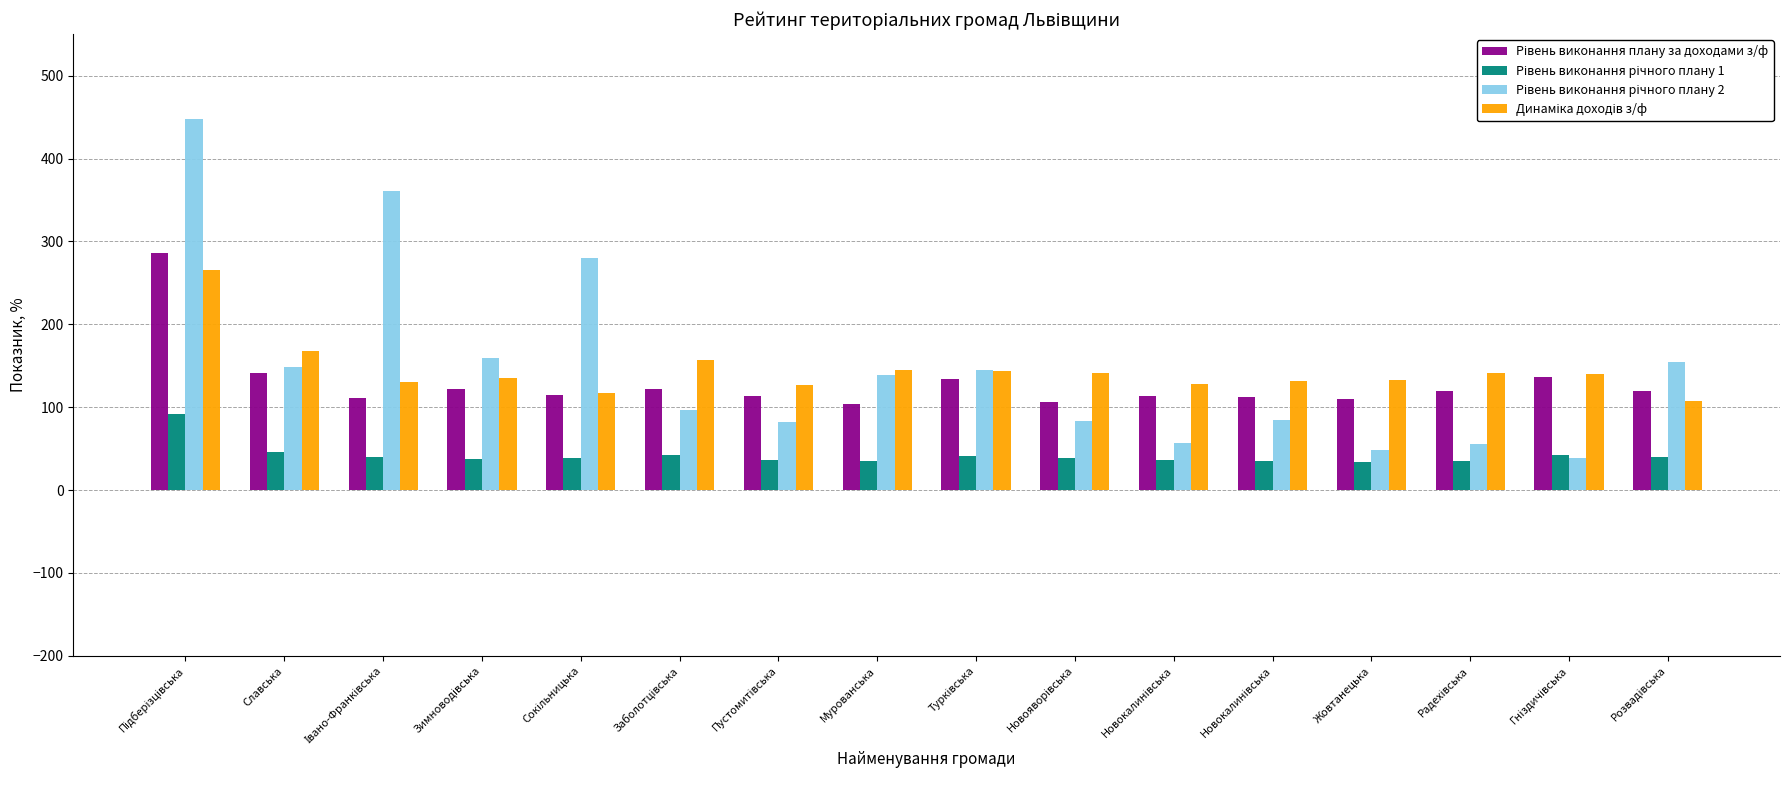

Is it true that Рівень виконання річного плану 2 equals 145.4 at Турківська?

True